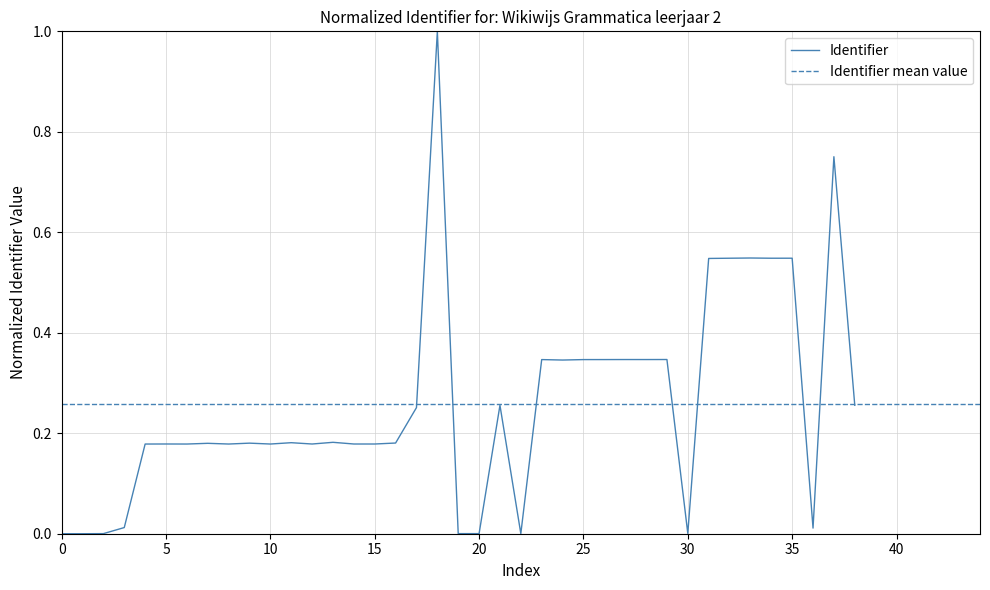

What is the value of the 27th point from the left?

0.3